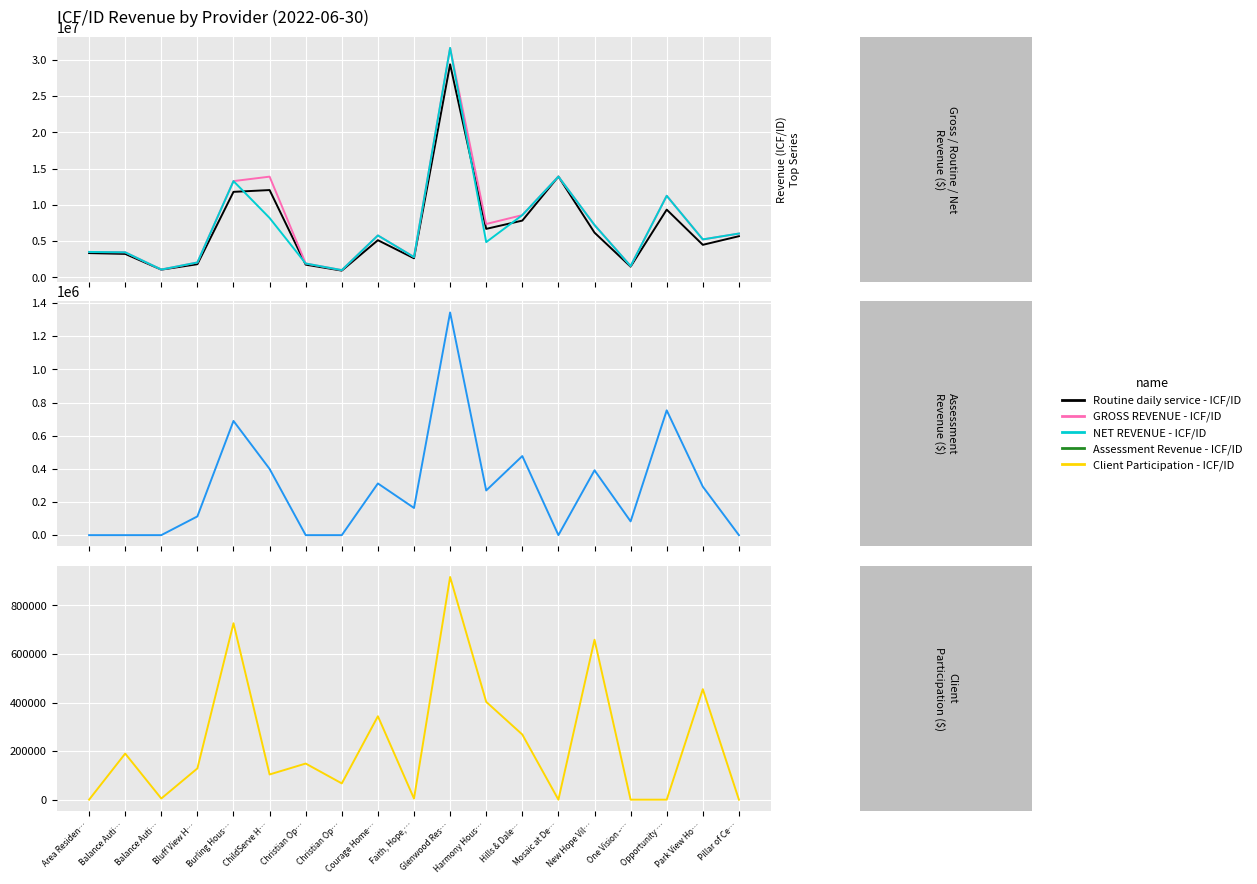

True or false: GROSS REVENUE - ICF/ID and Client Participation - ICF/ID intersect in this chart.

False